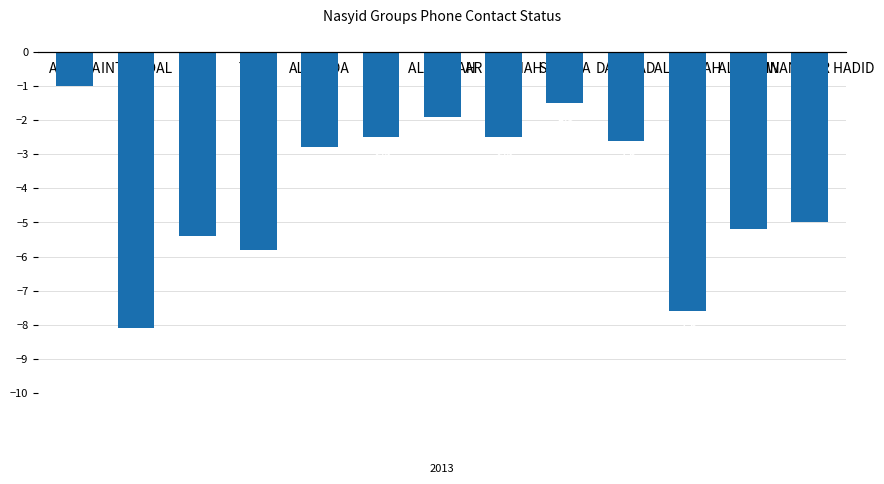

True or false: the data shows -1.9 at AL HIJRAH.

True